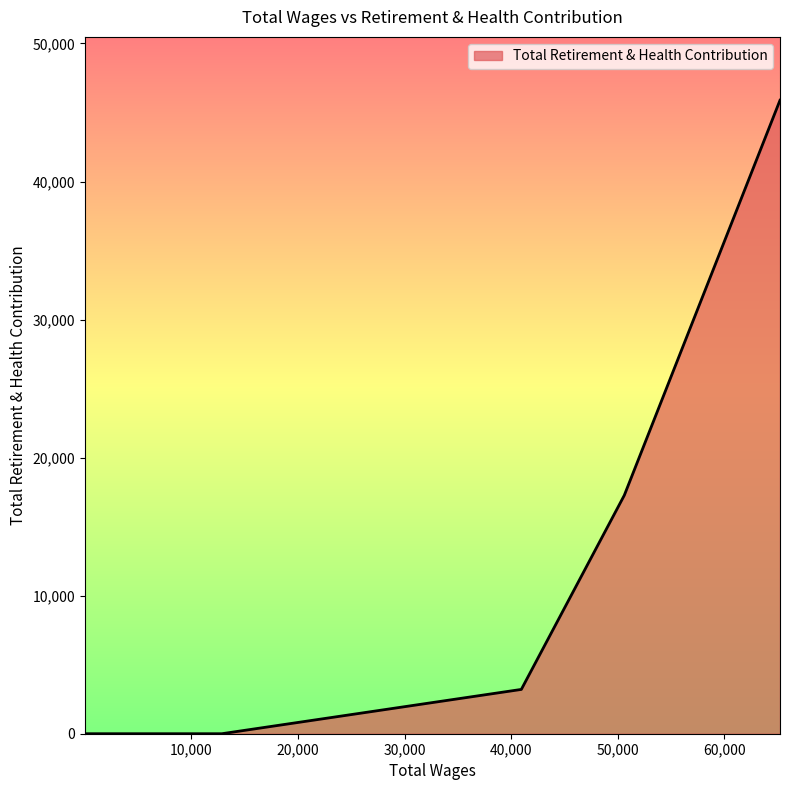

What is the greatest value displayed?

45887